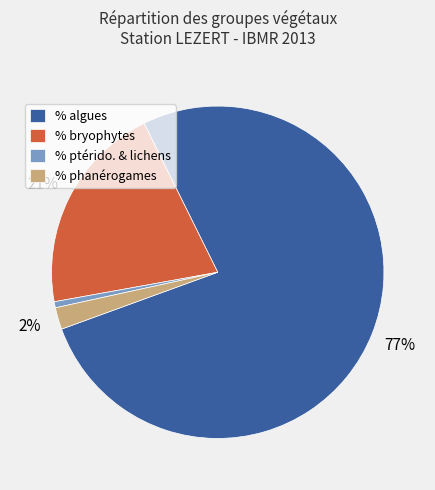

The % phanérogames slice represents 2% of the pie. True or false?

True